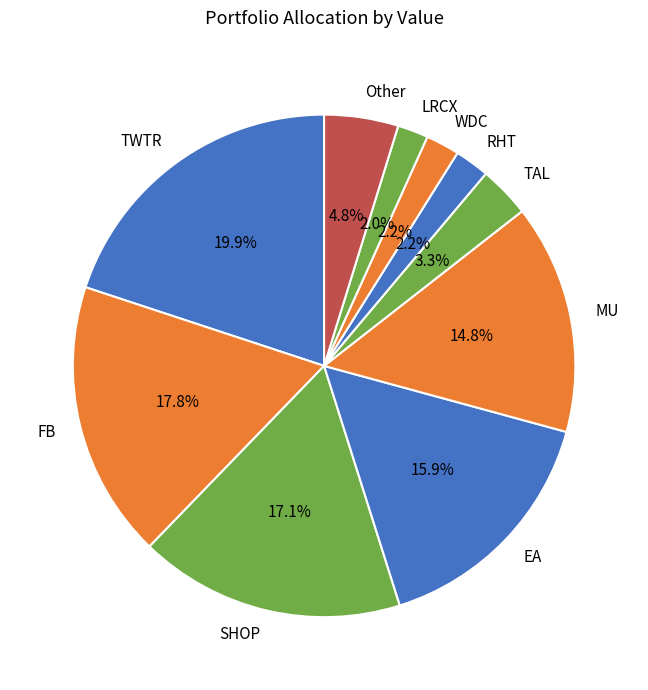

Is there any slice that represents more than half of the pie?

No